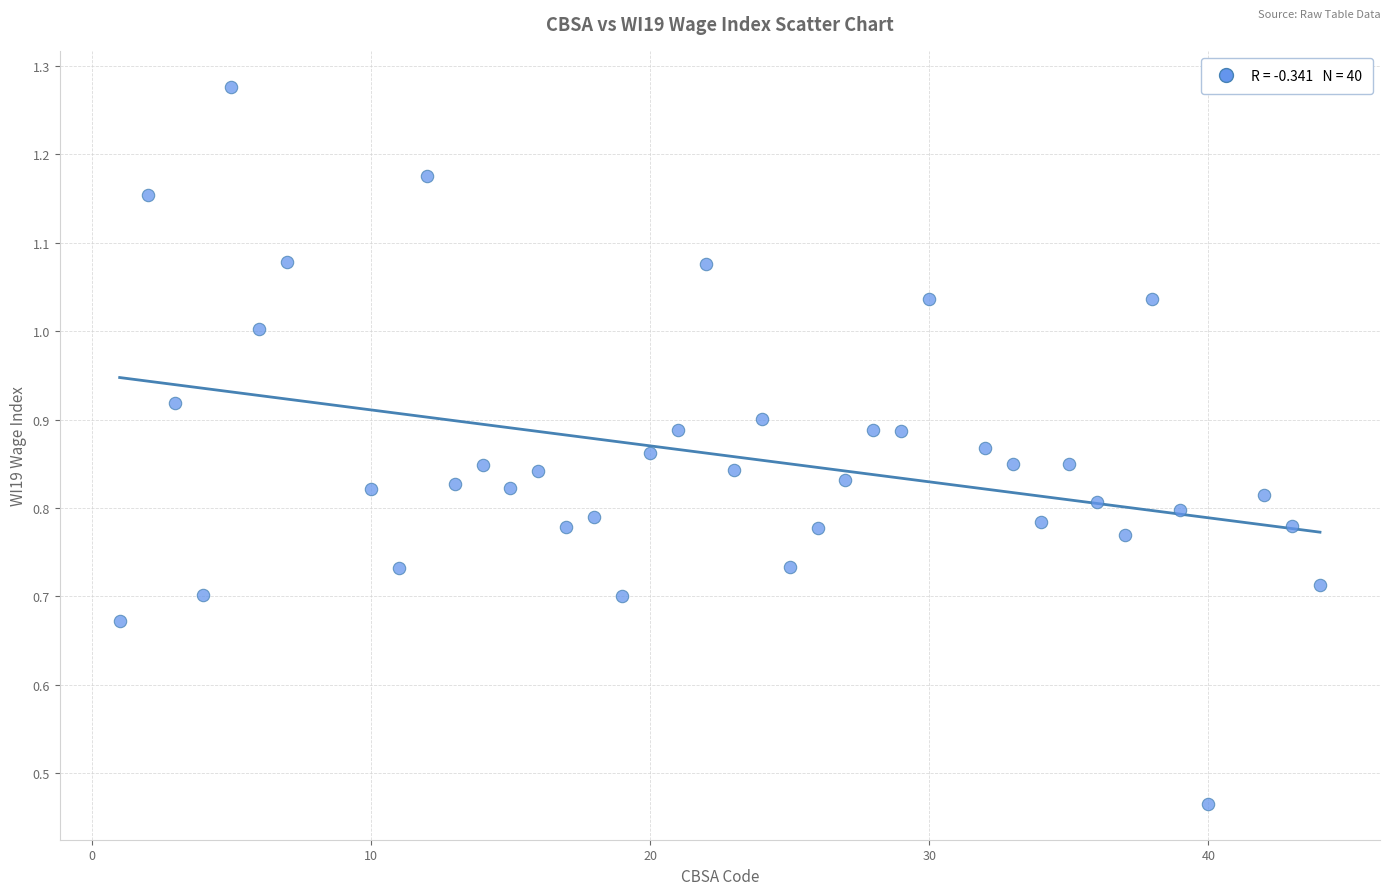

What is the range of X values (max minus min)?

43.0